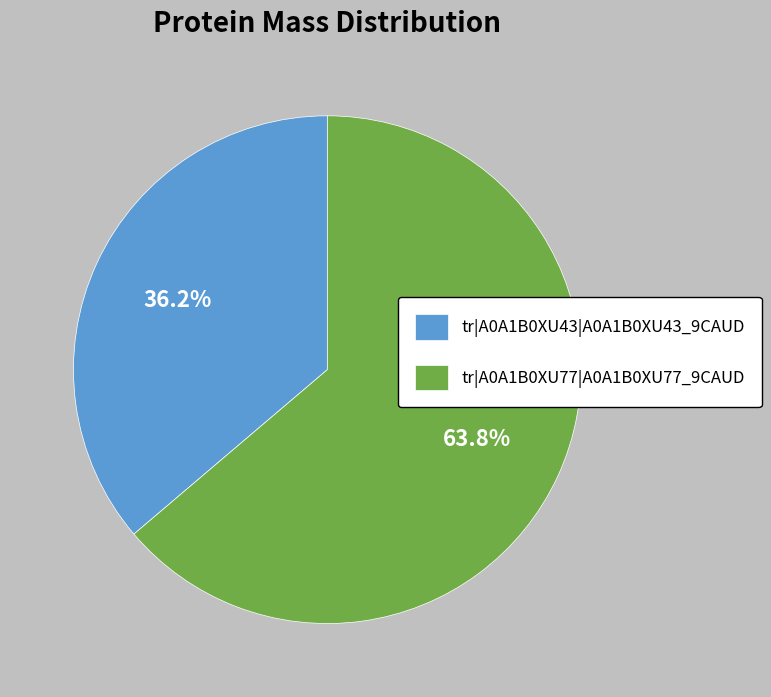

What is the total percentage of tr|A0A1B0XU43|A0A1B0XU43_9CAUD and tr|A0A1B0XU77|A0A1B0XU77_9CAUD?

100.0%